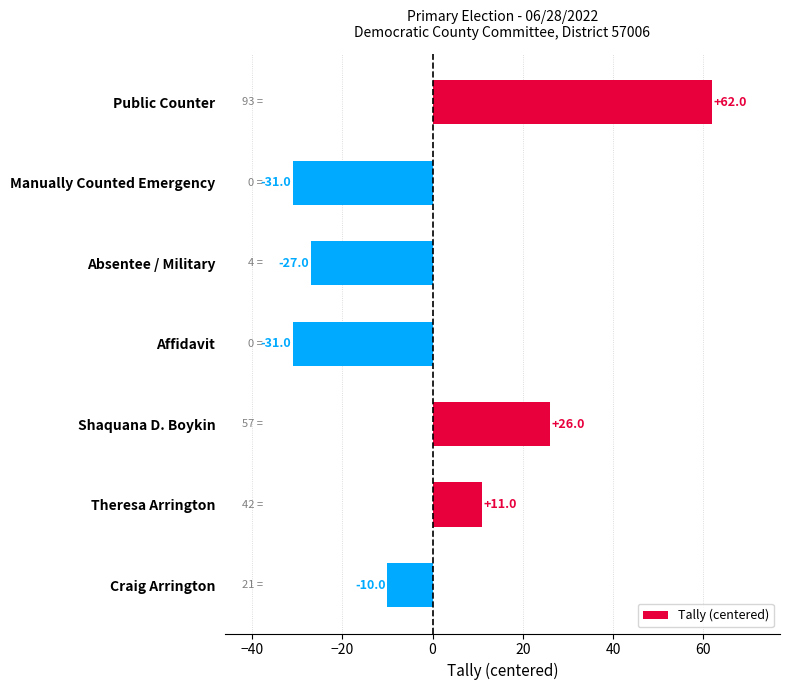

The chart shows a value of 2 at Theresa Arrington. True or false?

False